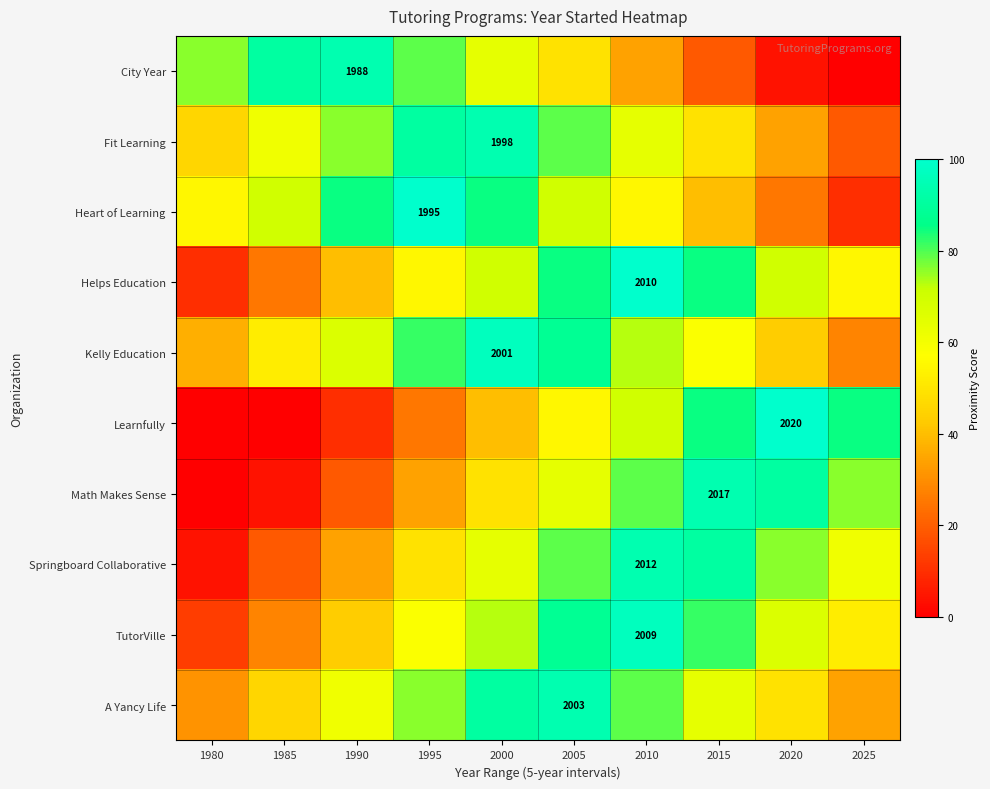

Is the value of Math Makes Sense at 2020 greater than the value of City Year at 2020?

Yes